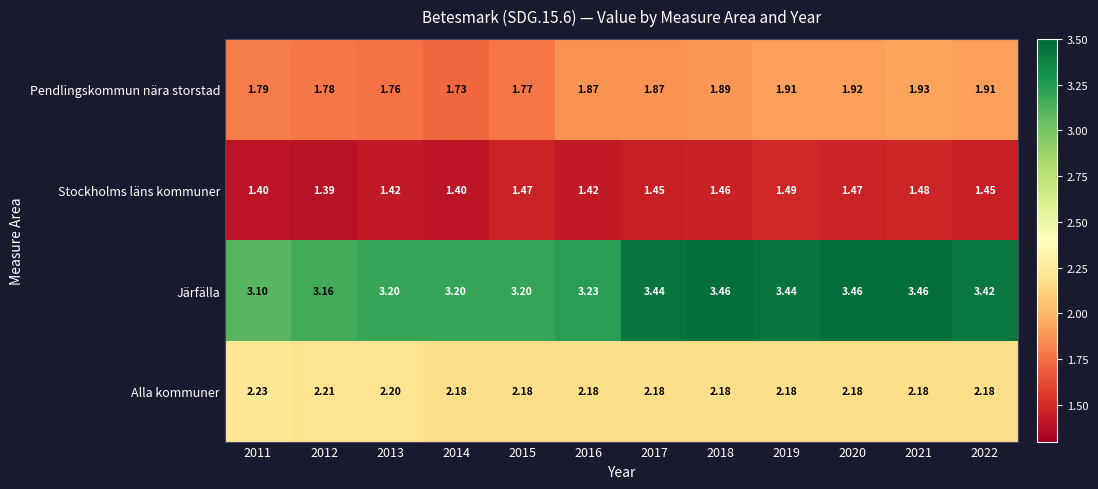

At 2019, list the series in order from smallest to largest.

Stockholms läns kommuner, Pendlingskommun nära storstad, Alla kommuner, Järfälla